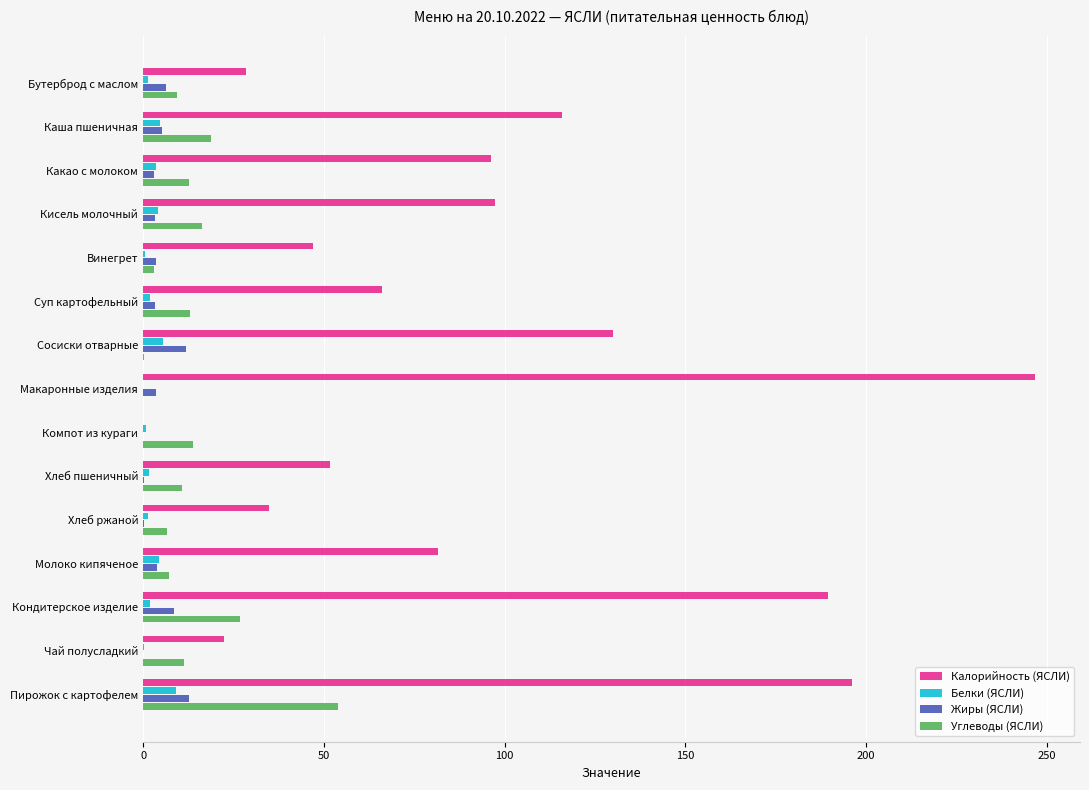

Which series has the widest spread of values?

Калорийность (ЯСЛИ)